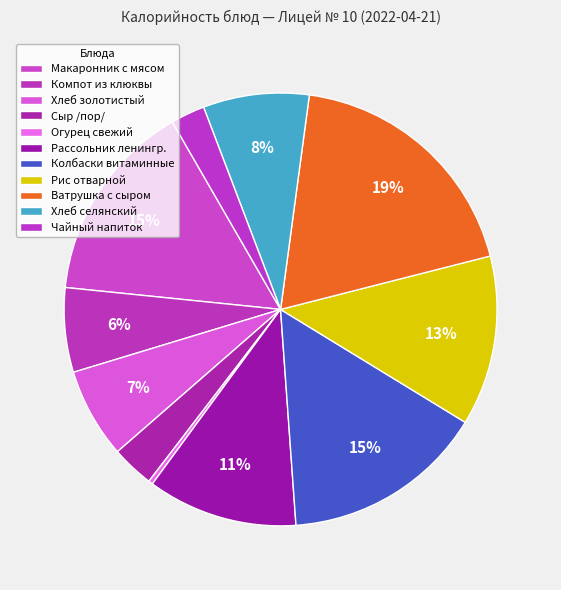

What is the smallest slice in the pie chart?

Огурец свежий